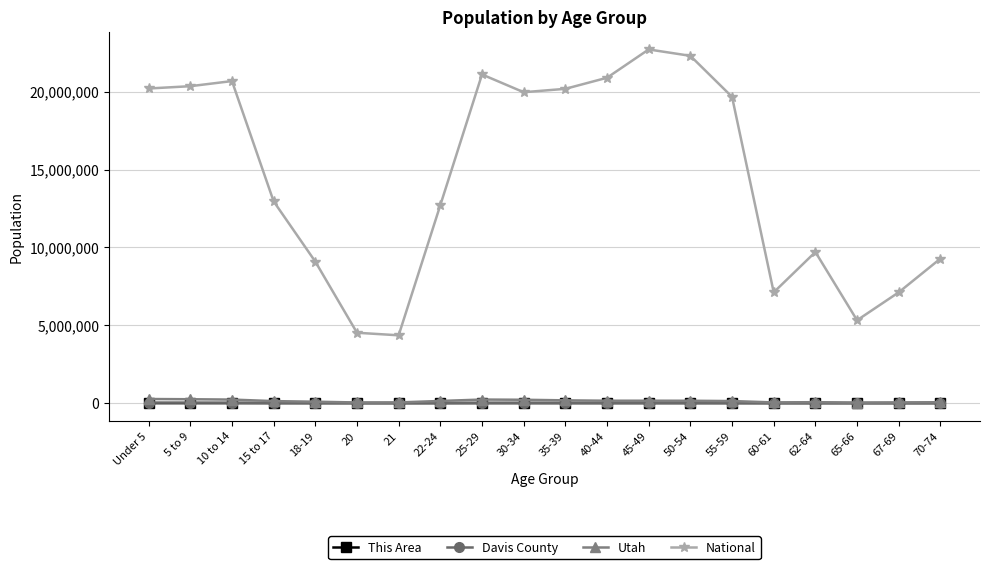

True or false: National and This Area intersect in this chart.

False